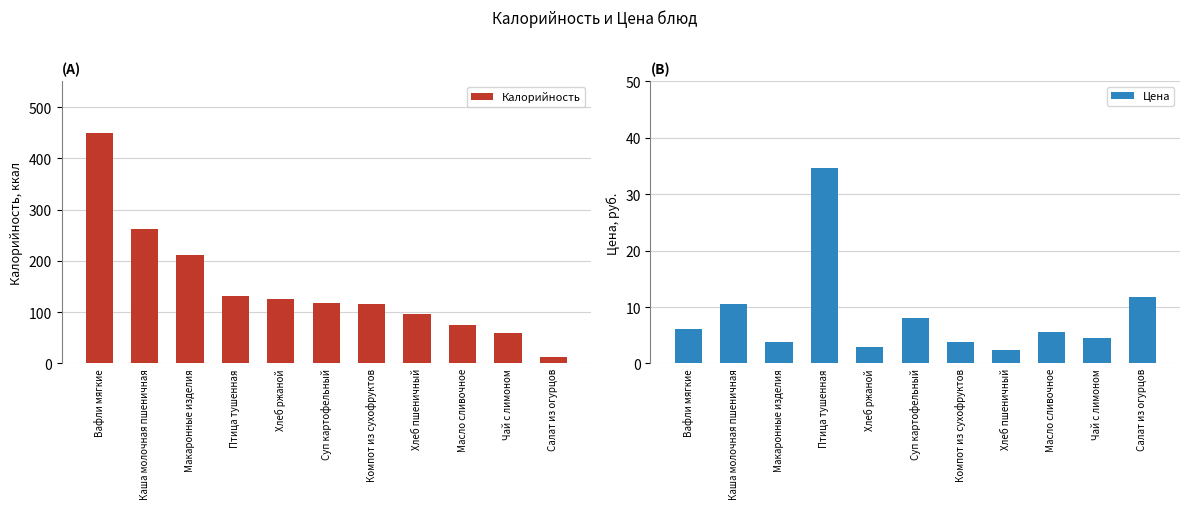

What is the lowest value of the Цена series?

2.4